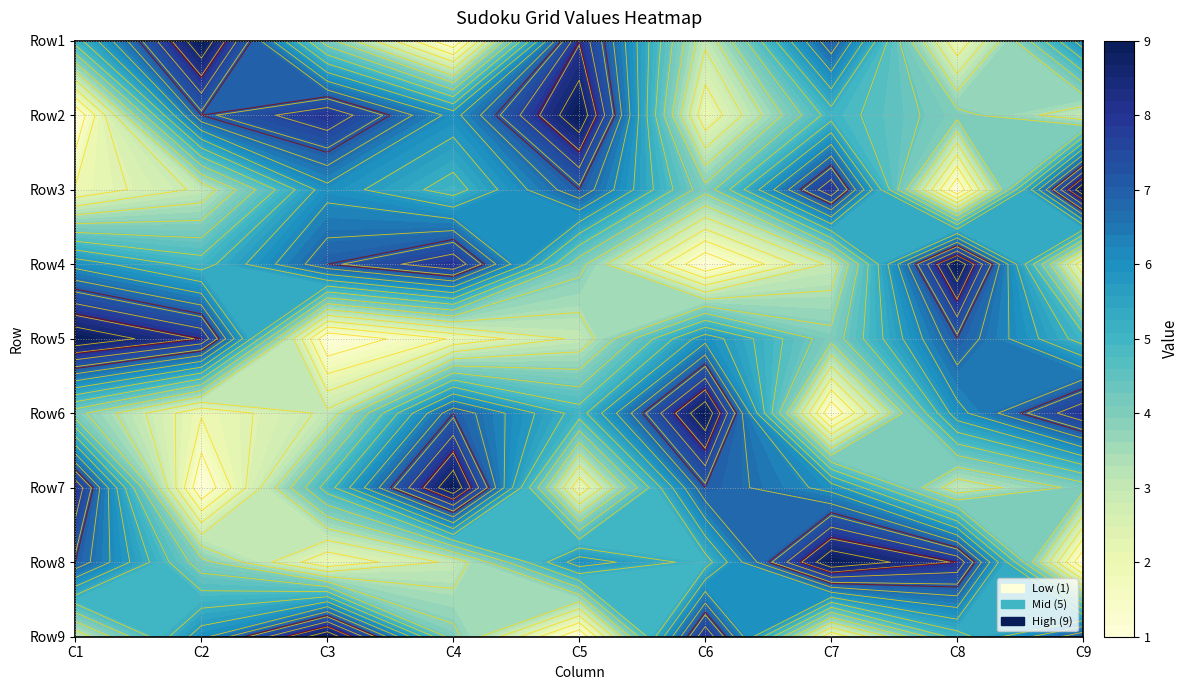

Reading left to right, transcribe all the data shown in this chart.

Row1: 0=5	1=9	2=4	3=1	4=8	5=3	6=7	7=2	8=6
Row2: 0=1	1=7	2=8	3=6	4=9	5=2	6=5	7=4	8=3
Row3: 0=2	1=3	2=6	3=5	4=7	5=4	6=8	7=1	8=9
Row4: 0=6	1=5	2=7	3=8	4=4	5=1	6=3	7=9	8=2
Row5: 0=9	1=8	2=1	3=2	4=3	5=6	6=4	7=7	8=5
Row6: 0=4	1=2	2=3	3=7	4=5	5=9	6=1	7=6	8=8
Row7: 0=8	1=1	2=5	3=9	4=2	5=7	6=6	7=3	8=4
Row8: 0=7	1=4	2=2	3=3	4=6	5=5	6=9	7=8	8=1
Row9: 0=3	1=6	2=9	3=4	4=1	5=8	6=2	7=5	8=7